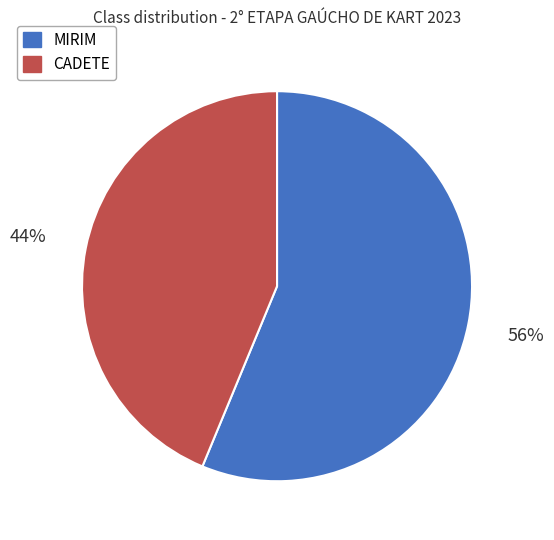

Approximately how many times larger is the value at MIRIM compared to CADETE?

1.3